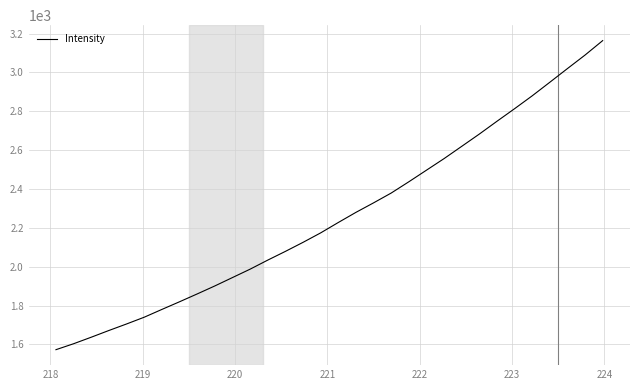

How many lines are shown in the chart?

1